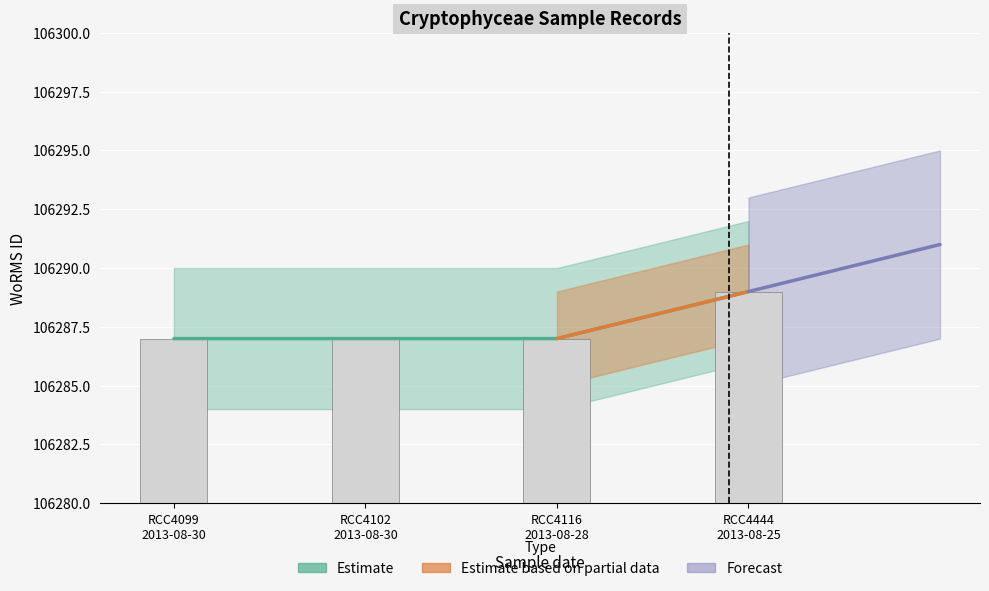

Which has a higher value, RCC4099
2013-08-30 or RCC4444
2013-08-25?

RCC4444
2013-08-25